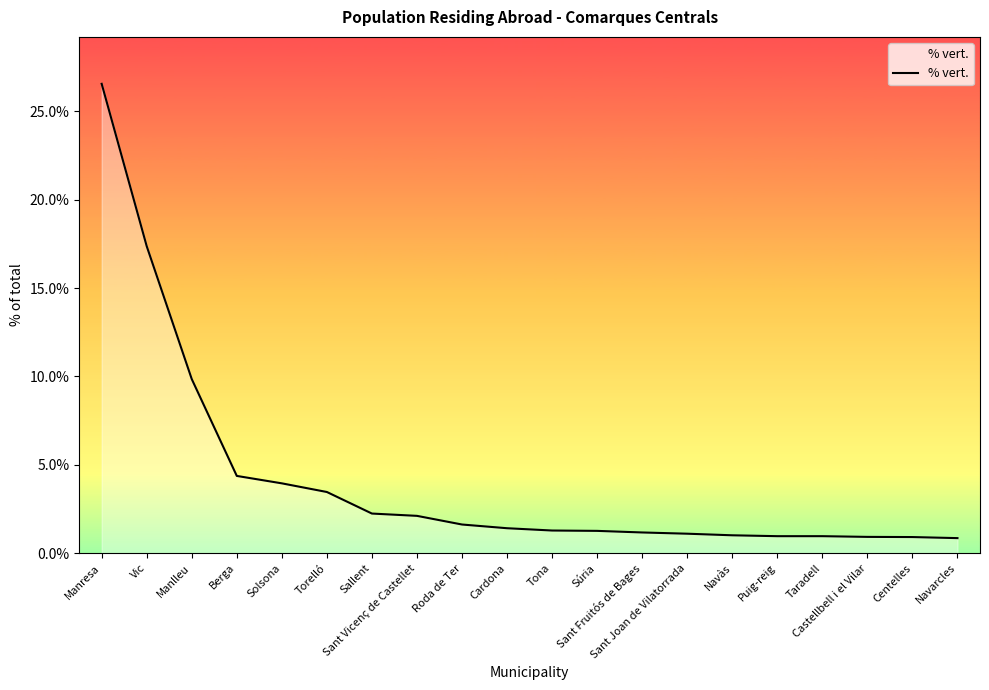

What is the greatest value displayed?

26.6